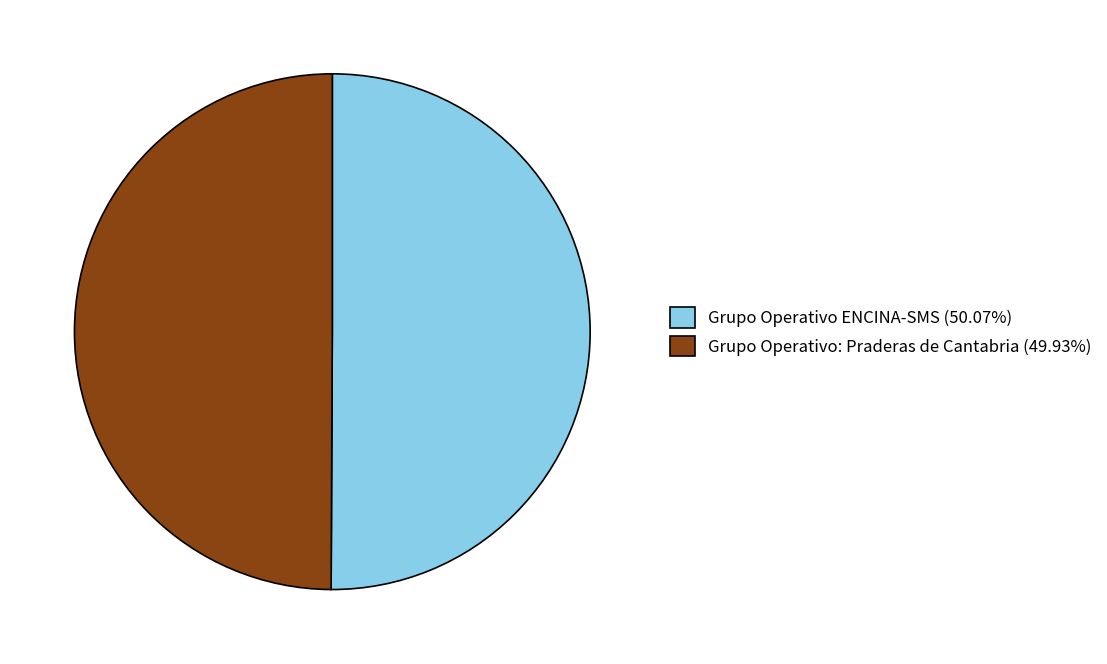

How many segments does this pie chart have?

2